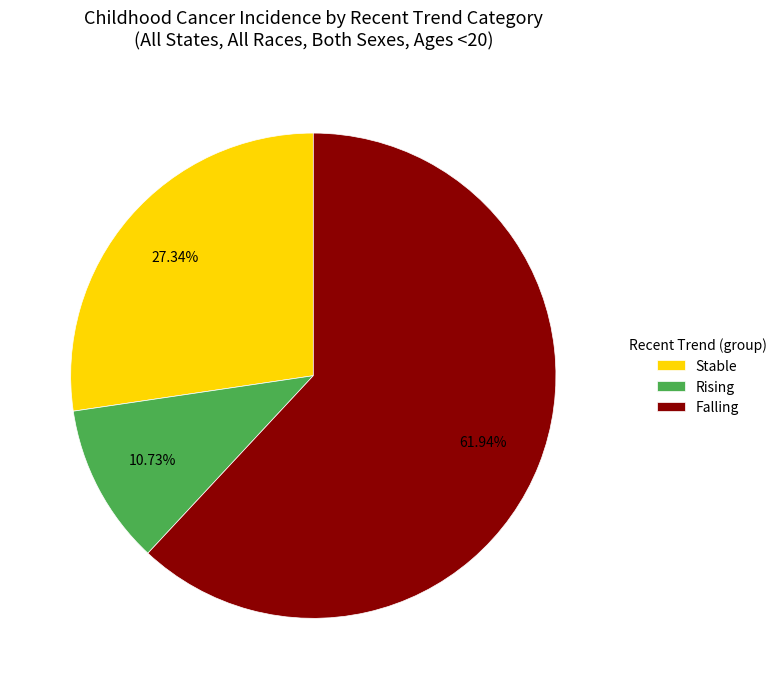

Combined, do Falling and Rising account for over 50%?

Yes